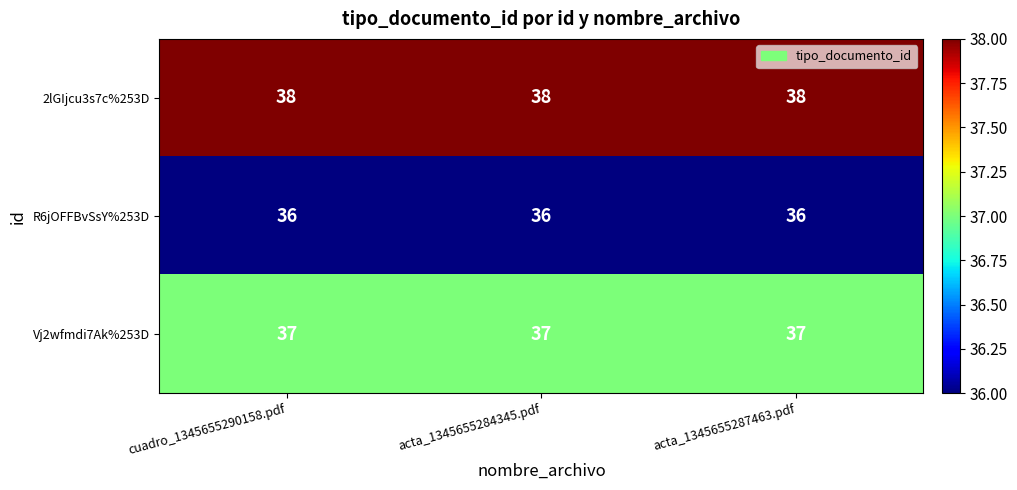

What is the smallest value displayed?

36